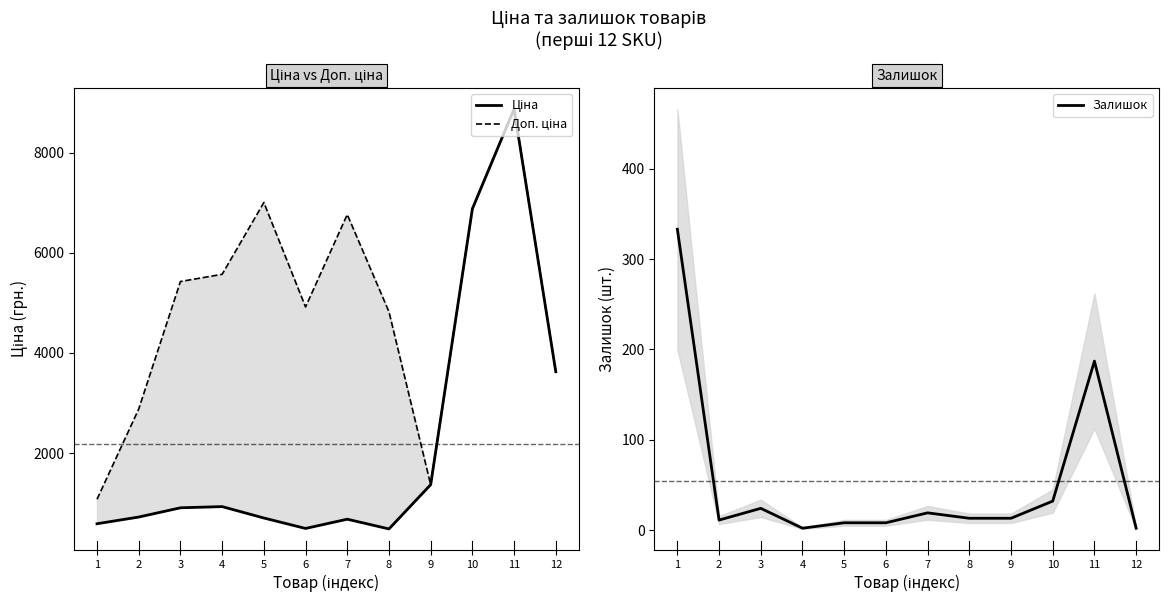

Rank the categories by Ціна value from highest to lowest.

11, 10, 12, 9, 4, 3, 2, 5, 7, 1, 6, 8